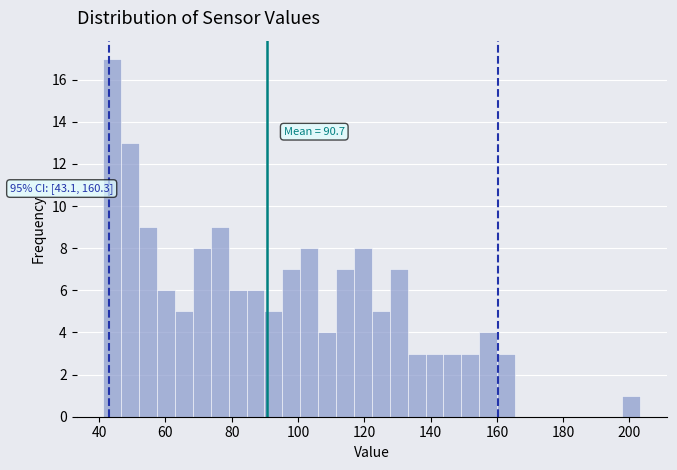

Read against the x-axis, roughly where is the centre of the tallest bar?

44